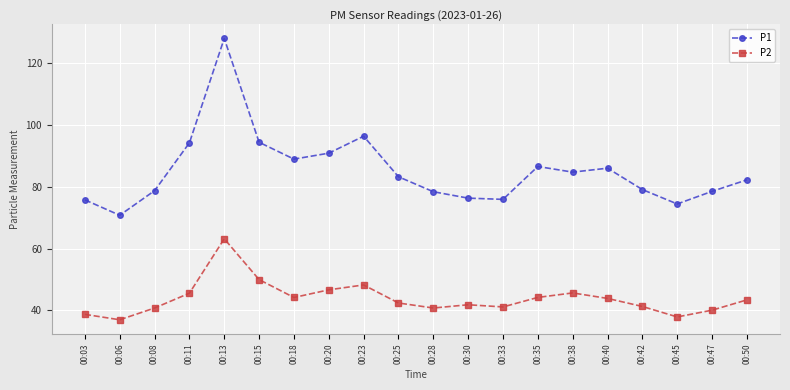

At which category does P2 reach its first local valley?

00:06